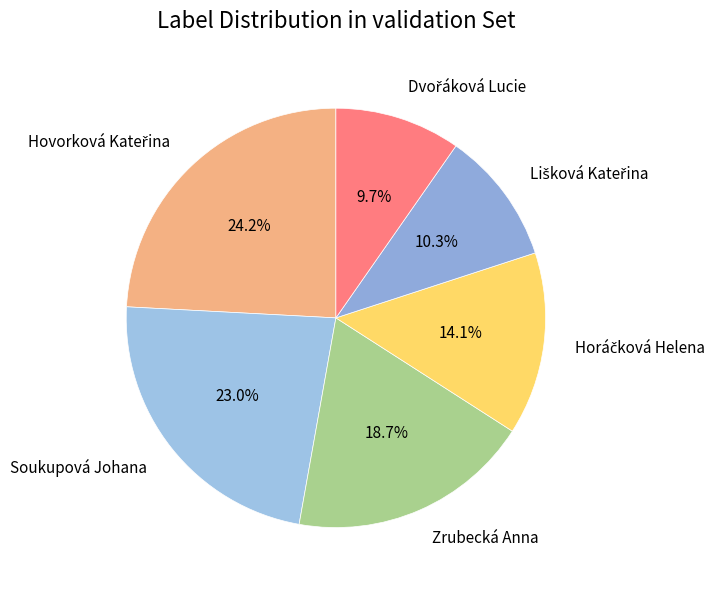

True or false: Soukupová Johana accounts for 23% of the total.

True